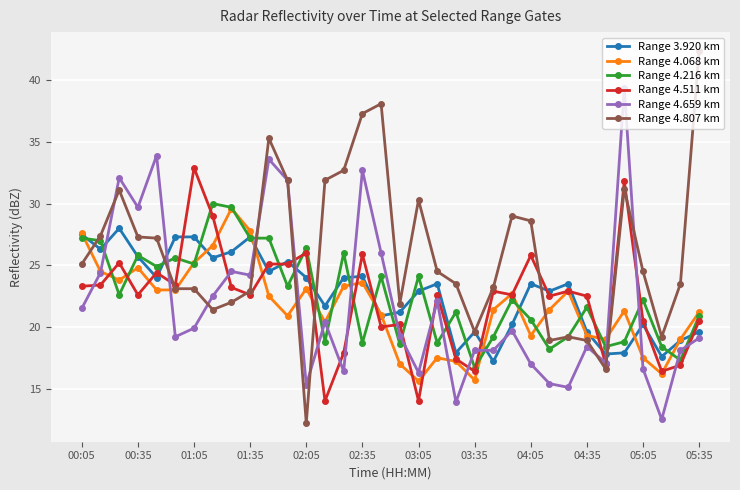

List the series in order of their peak value, highest first.

Range 4.807 km, Range 4.659 km, Range 4.511 km, Range 4.216 km, Range 4.068 km, Range 3.920 km